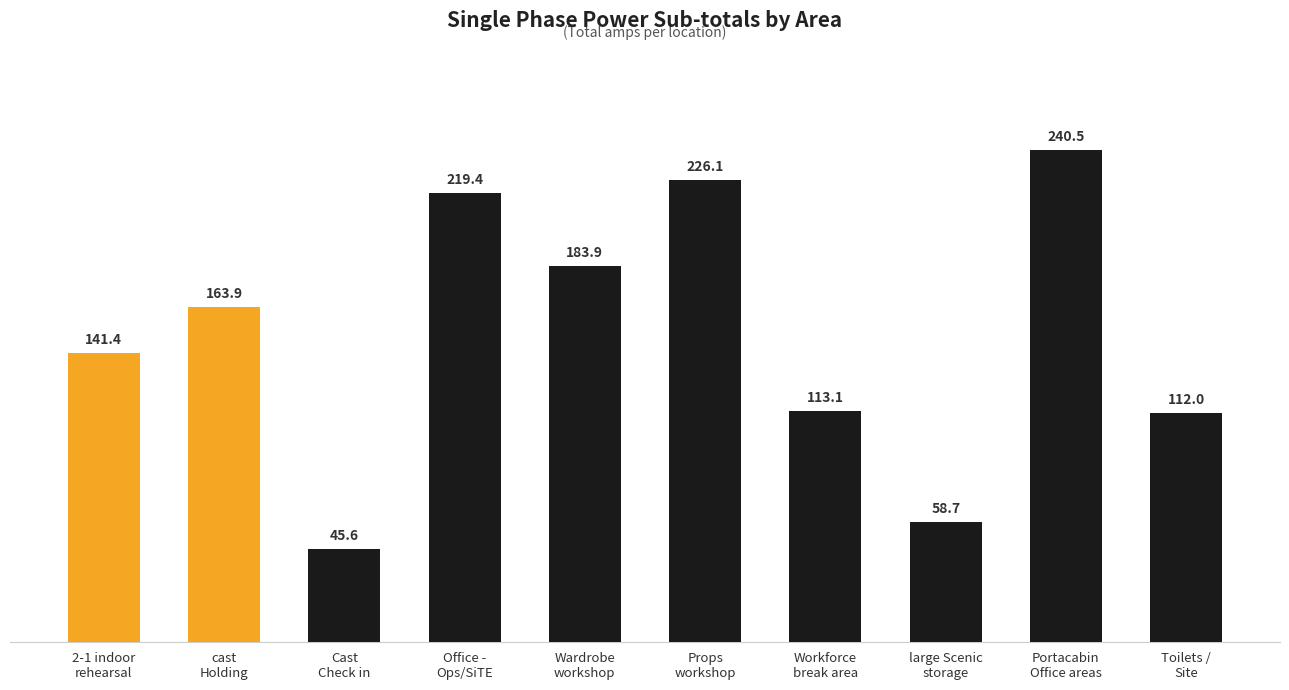

What is the smallest value displayed?

45.6